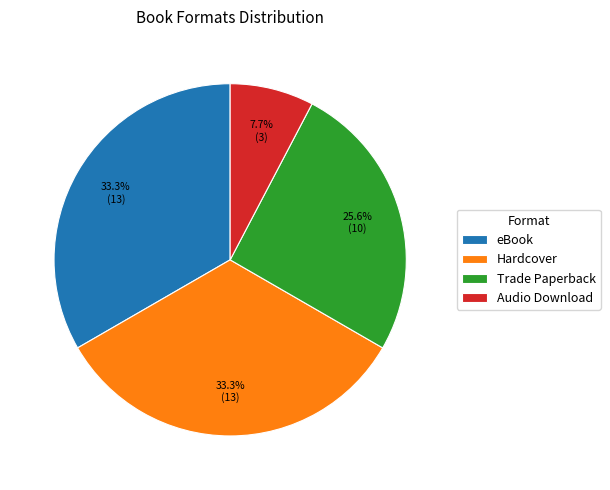

To the nearest percent, what portion does Audio Download represent?

8%